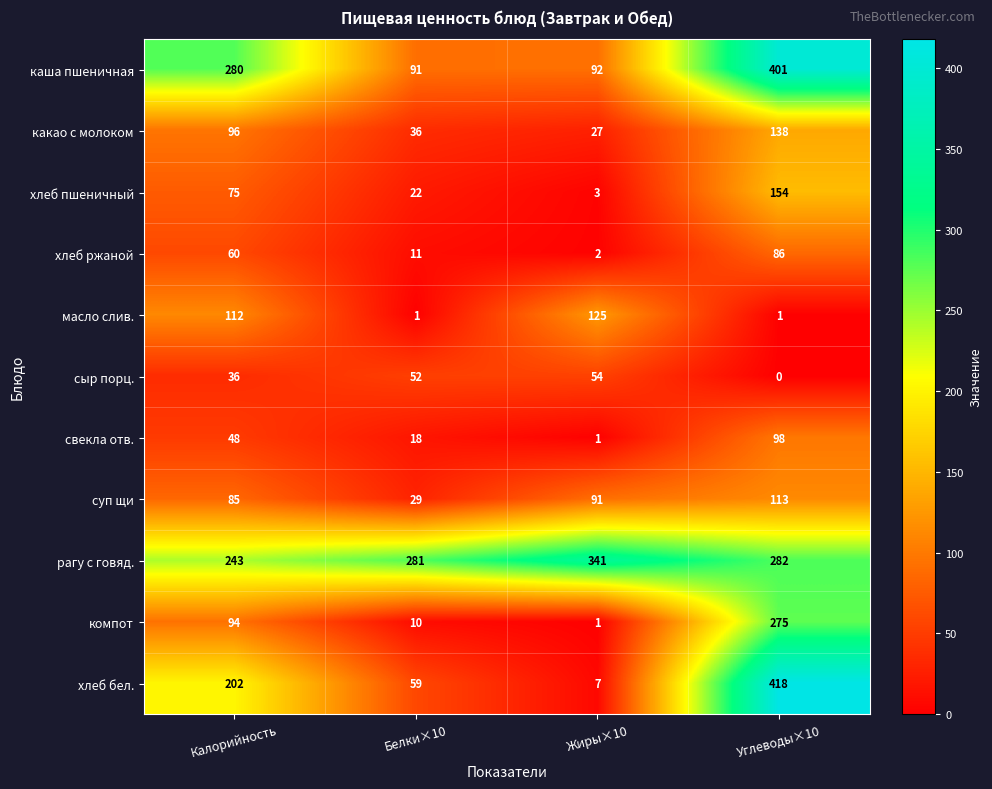

What is the difference between the second highest and minimum values in the рагу с говяд. series?

39